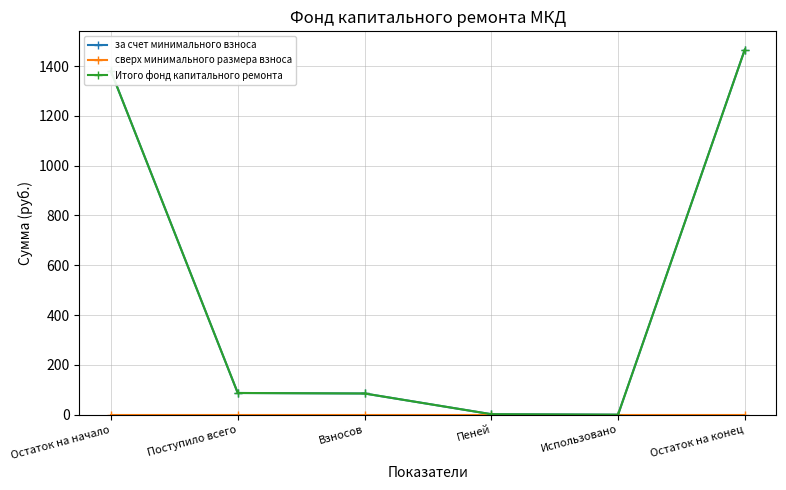

Is this an area chart (filled region under the line)?

No